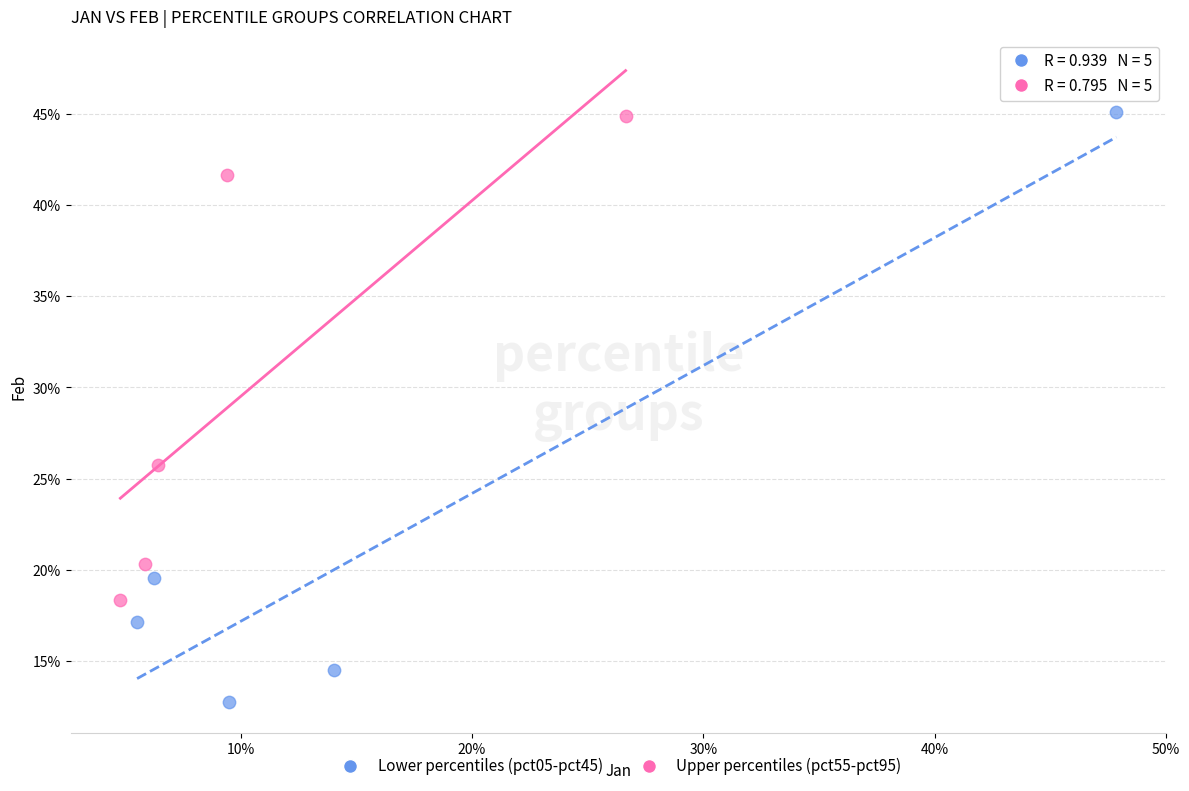

Which series has the largest Y range (max minus min)?

Lower percentiles (pct05-pct45)